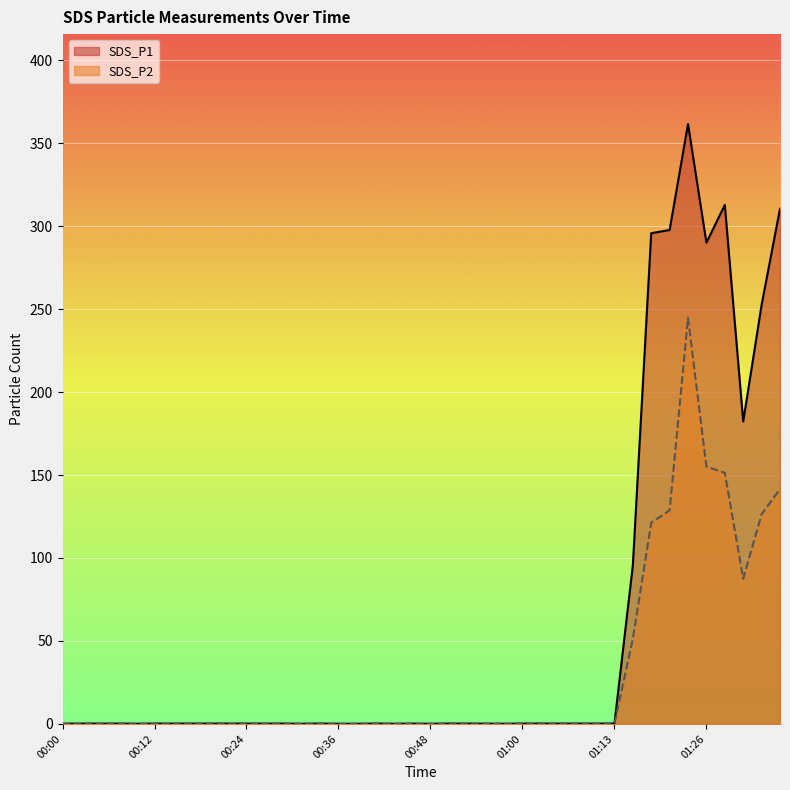

Which series has the widest spread of values?

SDS_P1